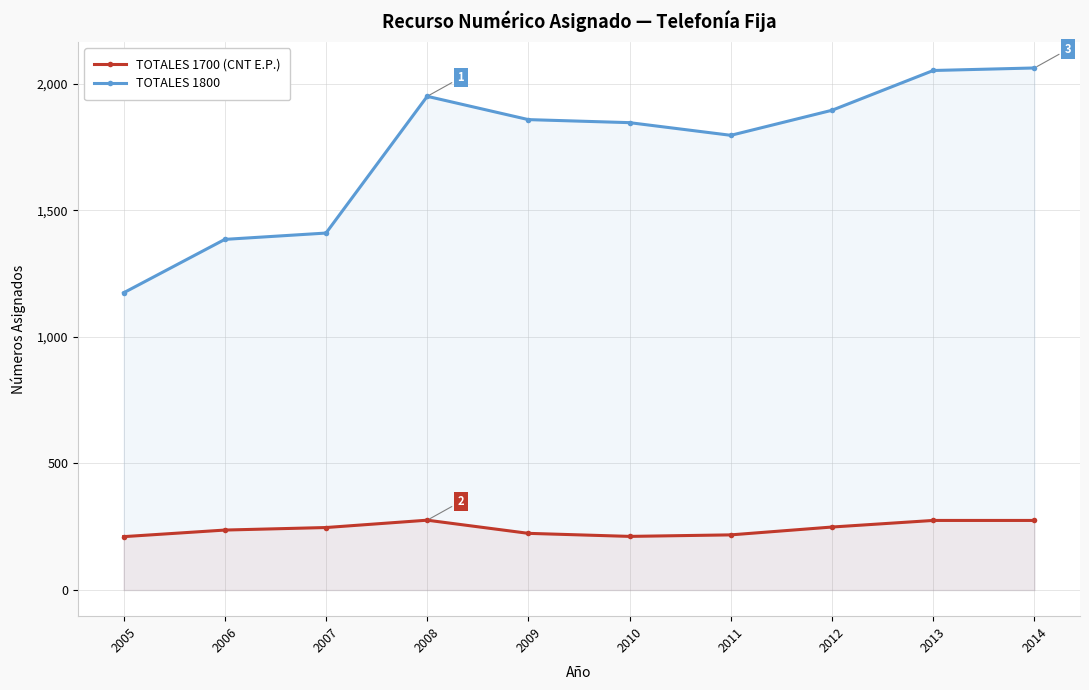

True or false: TOTALES 1700 (CNT E.P.) and TOTALES 1800 cross at least once.

False